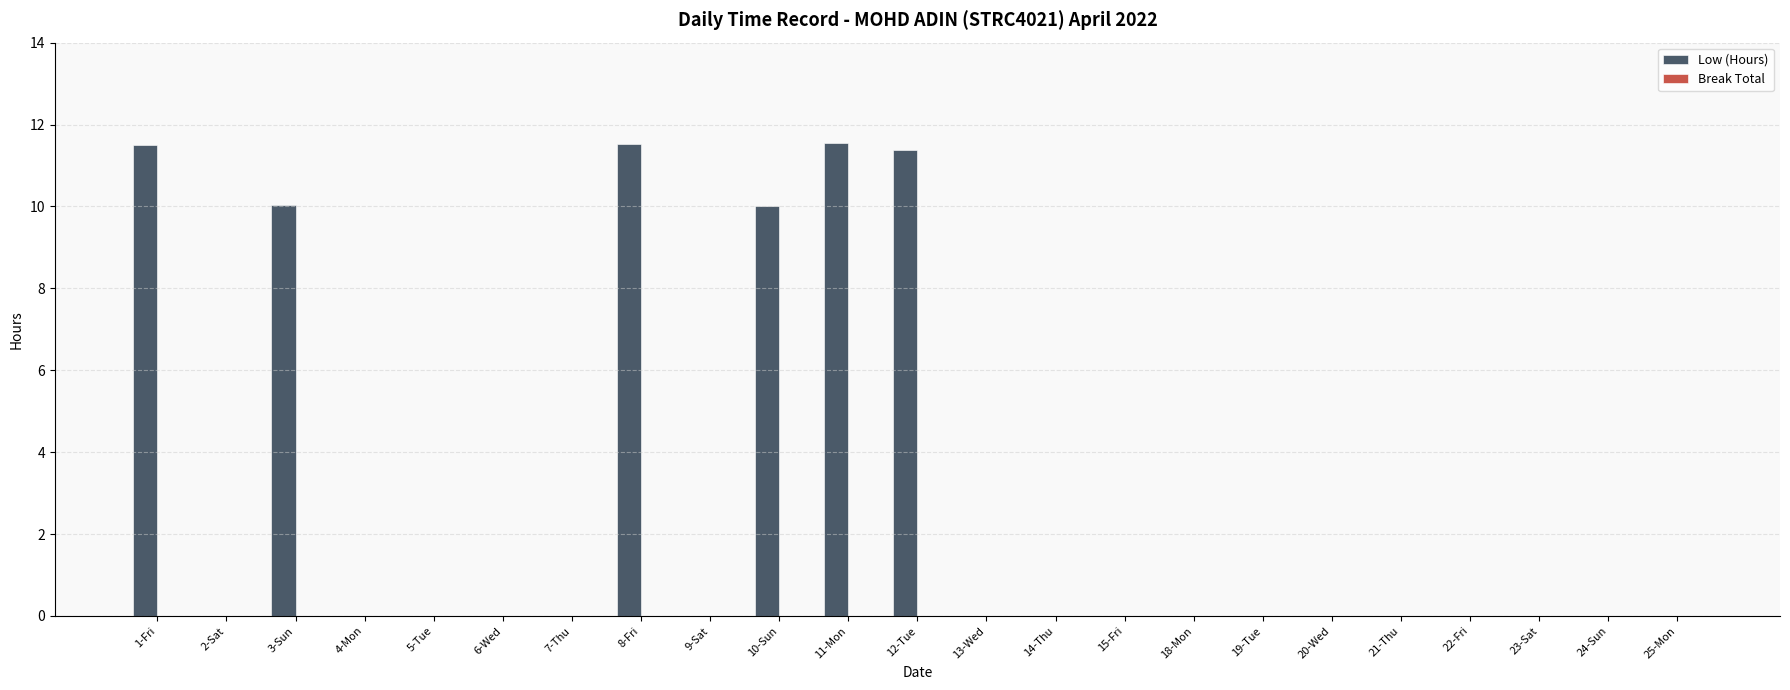

Does the chart contain stacked bars?

No